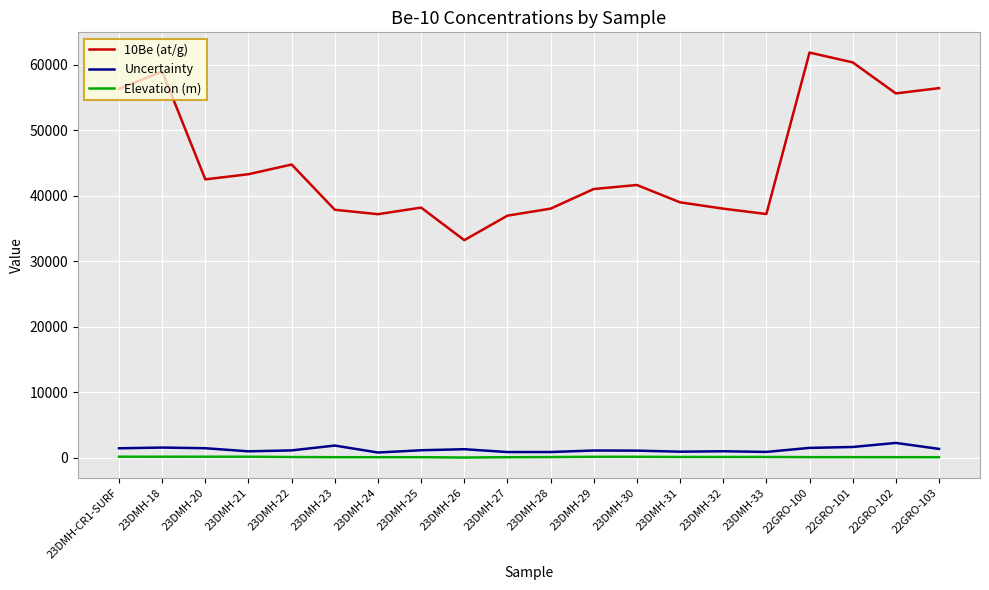

Rank the series by their maximum value, from highest to lowest.

10Be (at/g), Uncertainty, Elevation (m)